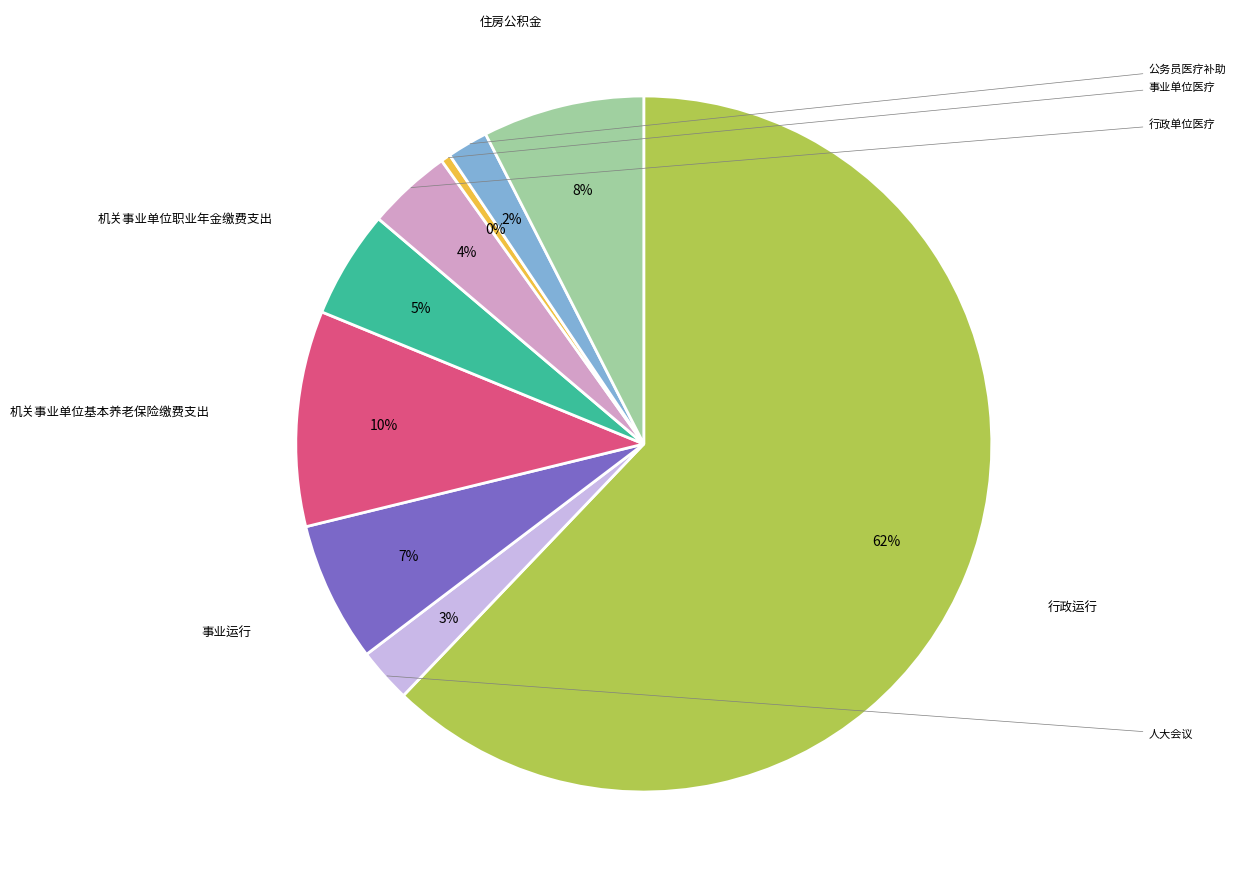

To the nearest percent, what is the average slice percentage?

11%